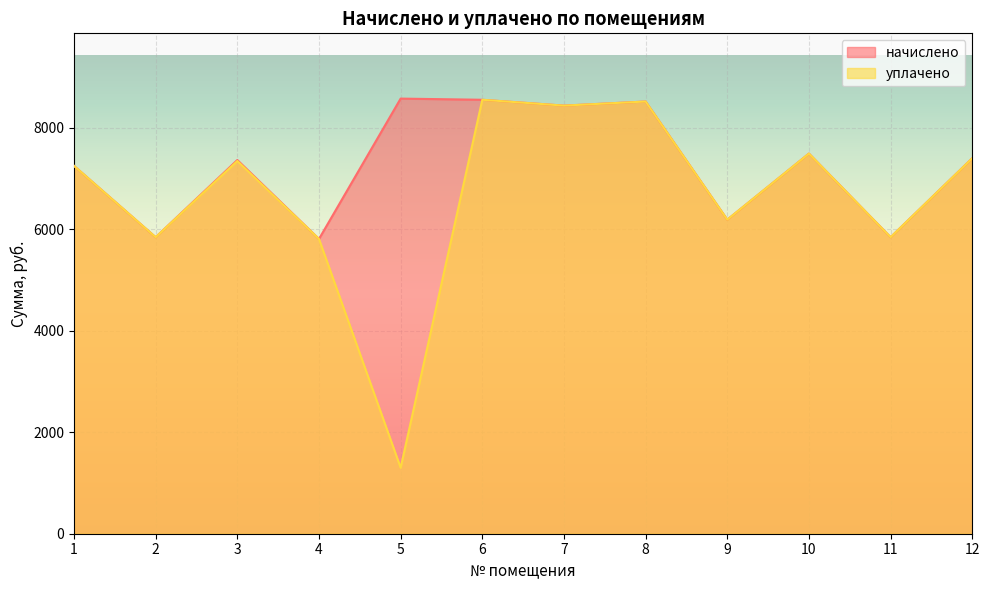

How many lines are shown in the chart?

2